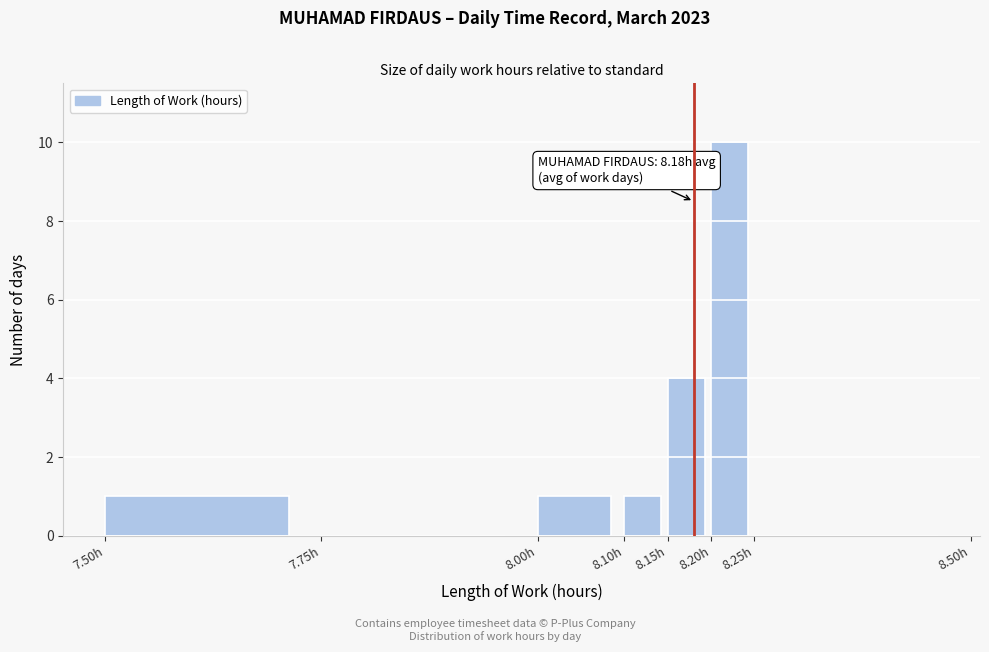

Over which range of the x-axis is the bar tallest?

8.20 to 8.25